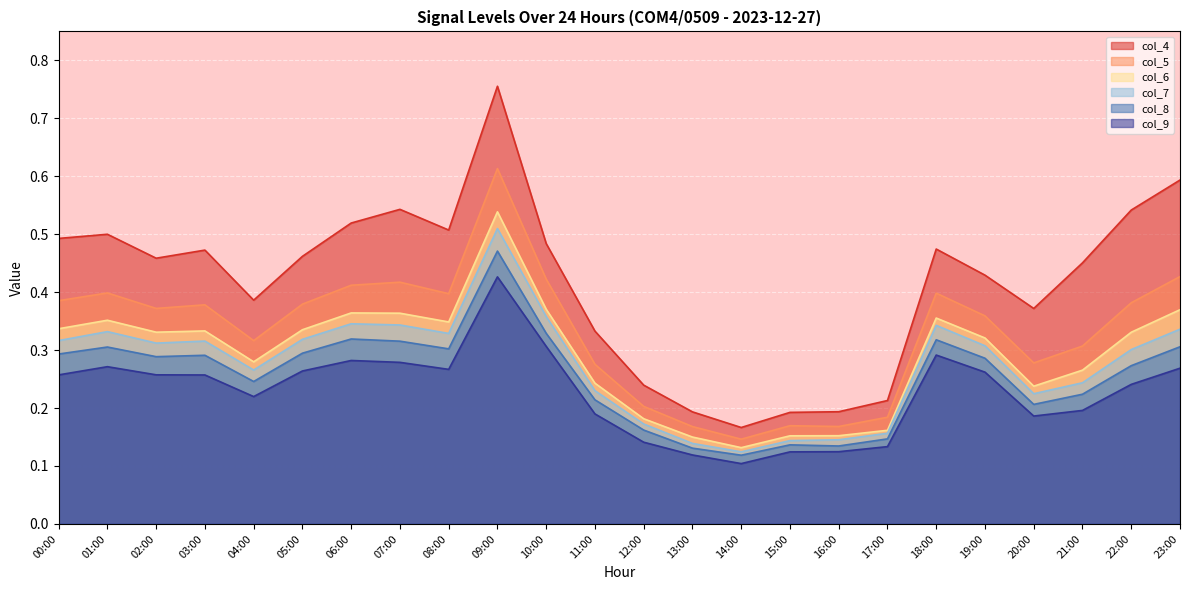

At which category does col_9 reach its first local valley?

04:00